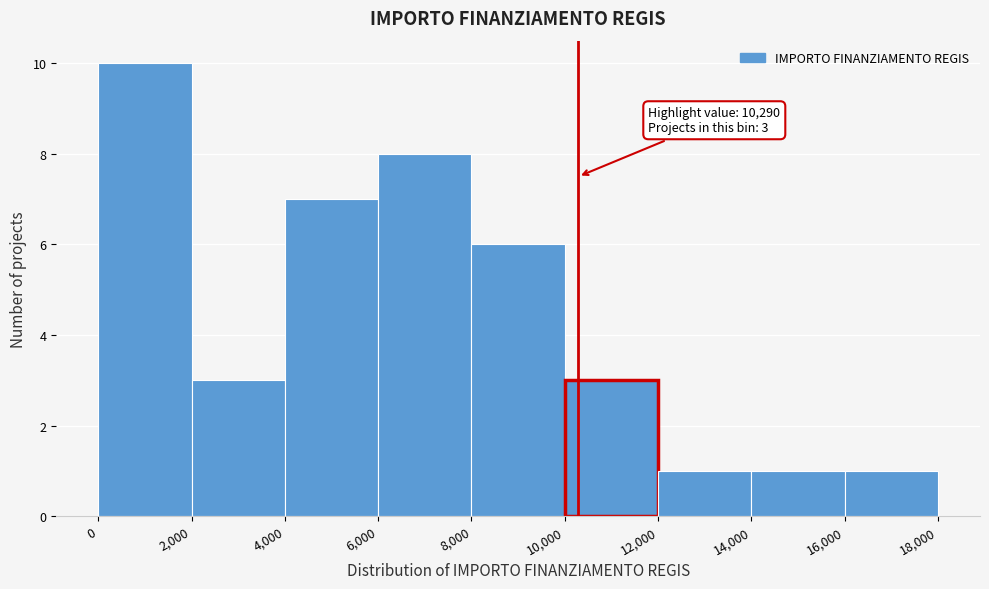

Which range on the x-axis has the tallest bar?

0 to 2,000